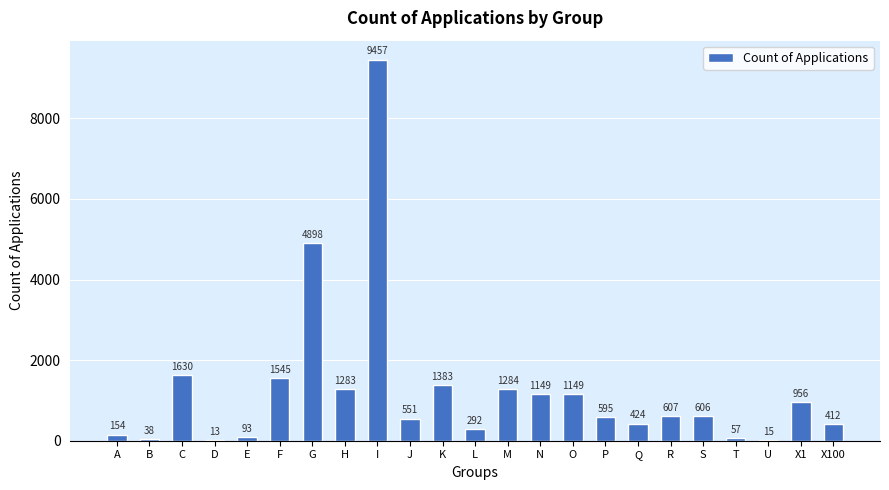

Reading left to right, list all the values displayed in this chart.

A=154	B=38	C=1630	D=13	E=93	F=1545	G=4898	H=1283	I=9457	J=551	K=1383	L=292	M=1284	N=1149	O=1149	P=595	Q=424	R=607	S=606	T=57	U=15	X1=956	X100=412